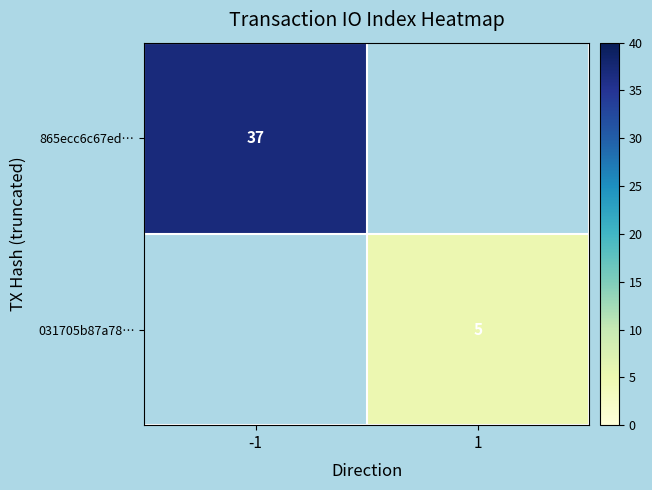

How many distinct data groups are displayed?

2